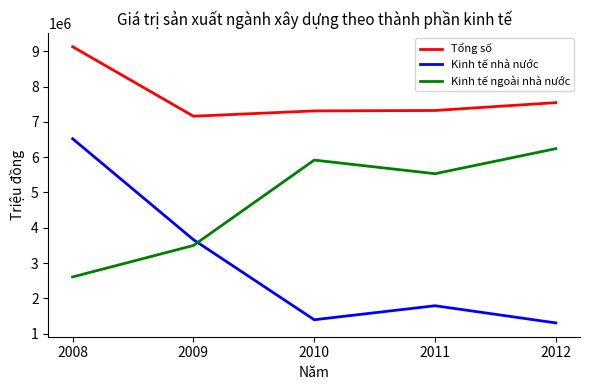

At which label does Tổng số first exceed 7322528?

2008